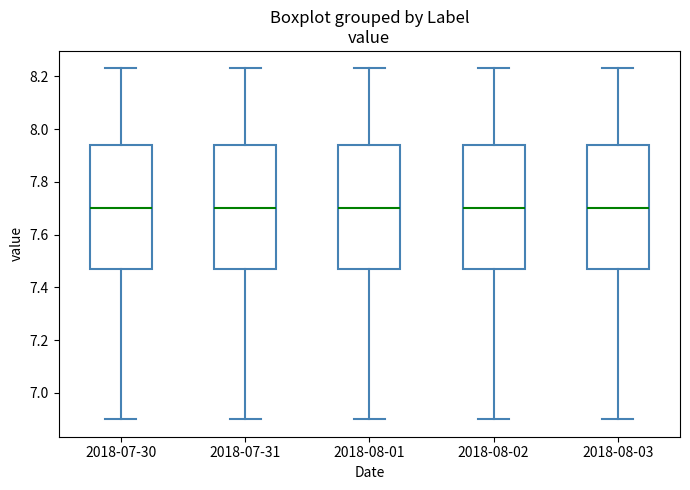

Reading left to right, read every box against the y-axis: the position of its median line, the range the box covers, and the ends of its whiskers. The values are not printed on the chart, so give them approximately, as read against the axis.

2018-07-30: median 7.70, box 7.48 to 7.94, whiskers 6.90 to 8.24
2018-07-31: median 7.70, box 7.48 to 7.94, whiskers 6.90 to 8.24
2018-08-01: median 7.70, box 7.48 to 7.94, whiskers 6.90 to 8.24
2018-08-02: median 7.70, box 7.48 to 7.94, whiskers 6.90 to 8.24
2018-08-03: median 7.70, box 7.48 to 7.94, whiskers 6.90 to 8.24